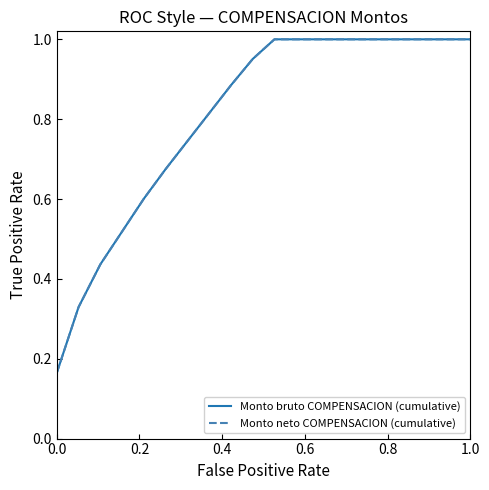

What are all the series names shown in the legend?

Monto bruto COMPENSACION (cumulative), Monto neto COMPENSACION (cumulative)